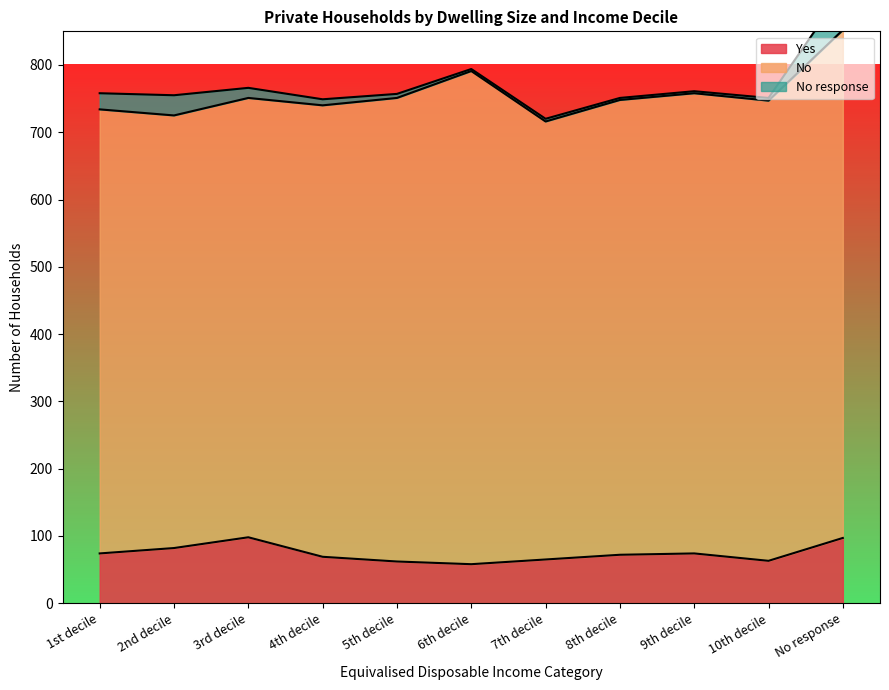

Which series changed the most between 6th decile and 7th decile?

No